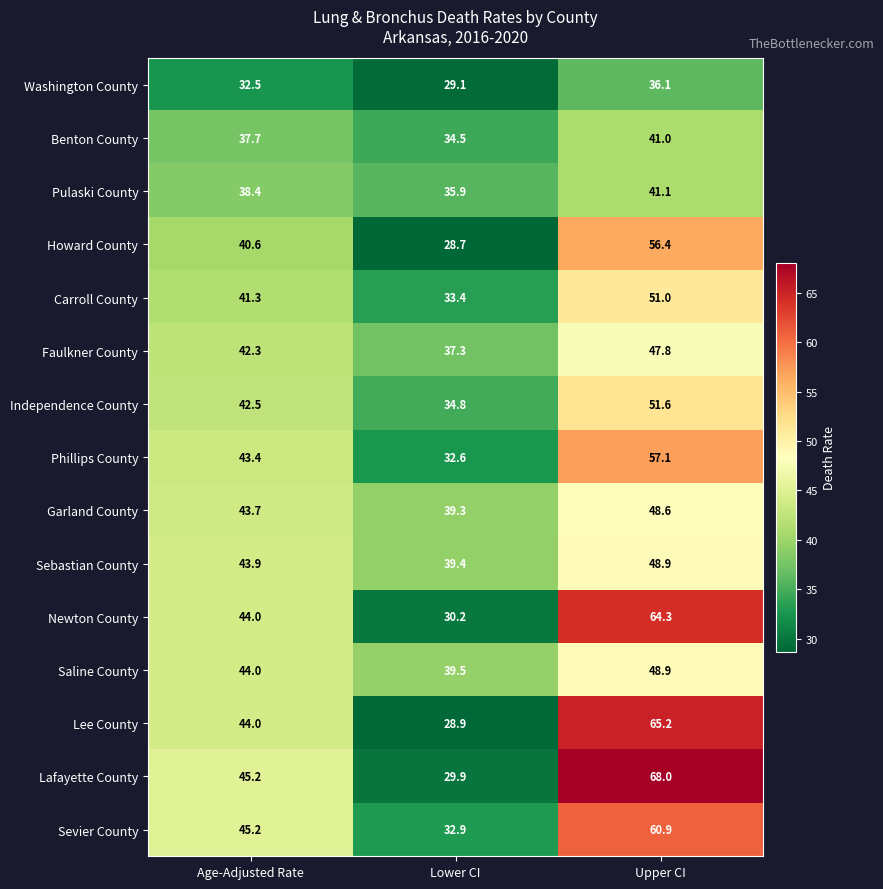

What is the difference between the highest and lowest values at Lower CI?

10.8